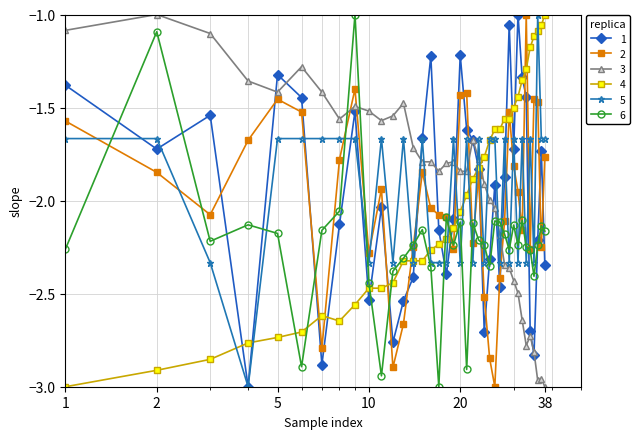

What is the maximum value shown in the chart?

-1.0